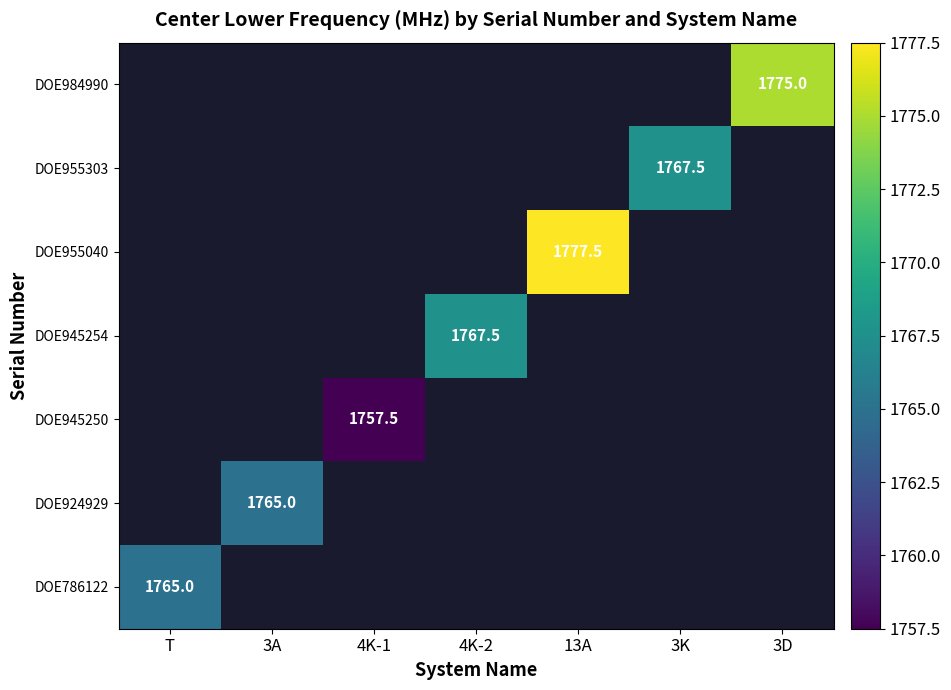

List the labels in order of DOE945250 value, largest first.

T, 3A, 4K-1, 4K-2, 13A, 3K, 3D